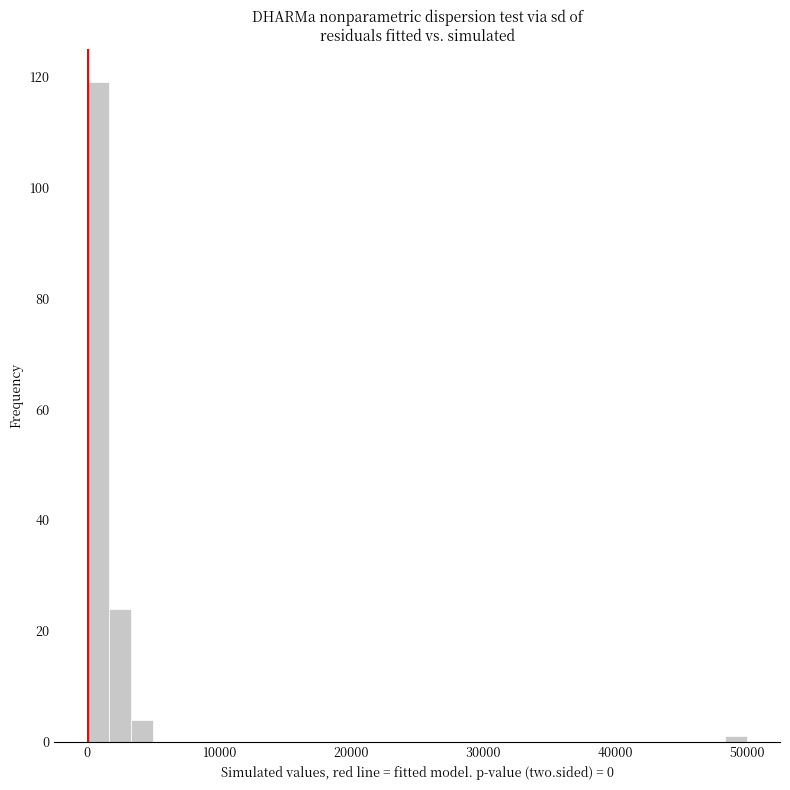

Read against the x-axis, roughly where is the centre of the tallest bar?

1000